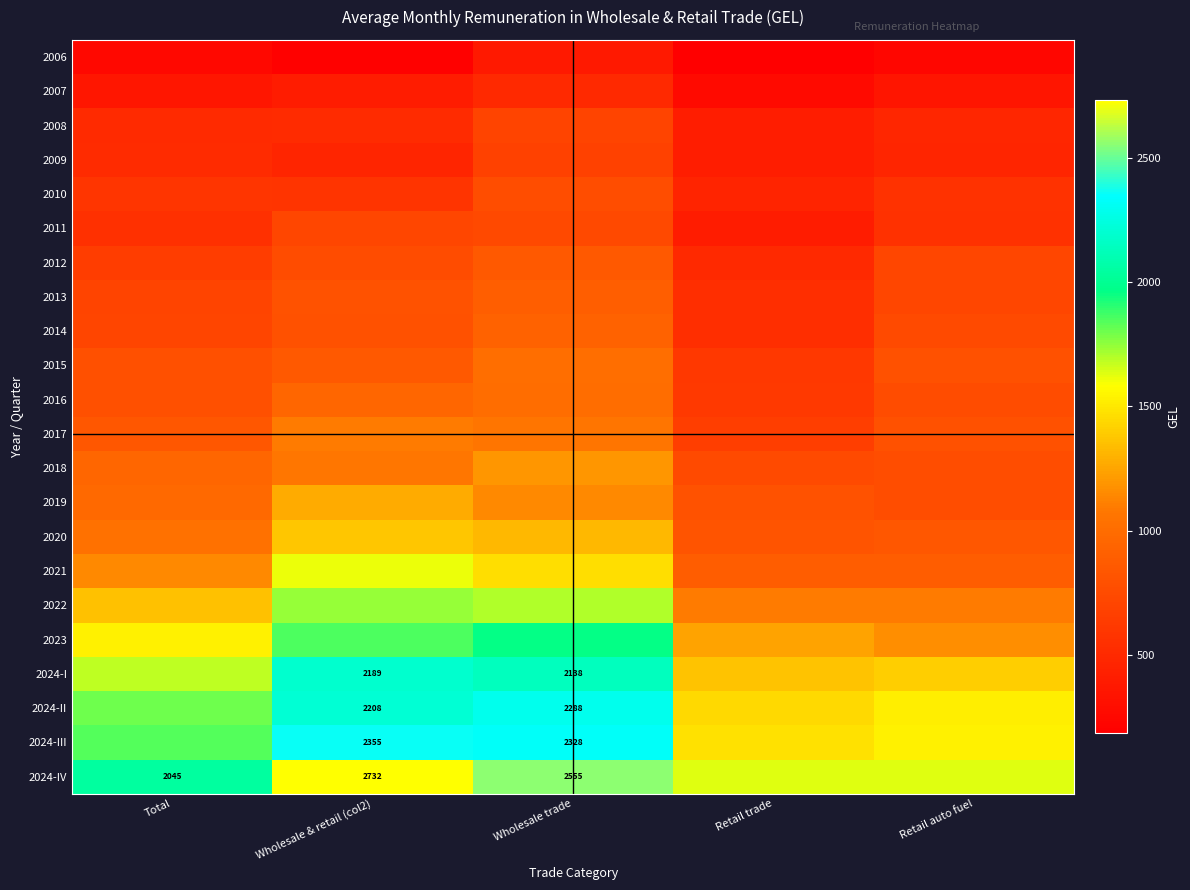

What value does the 2013 series have at Retail trade?

536.4